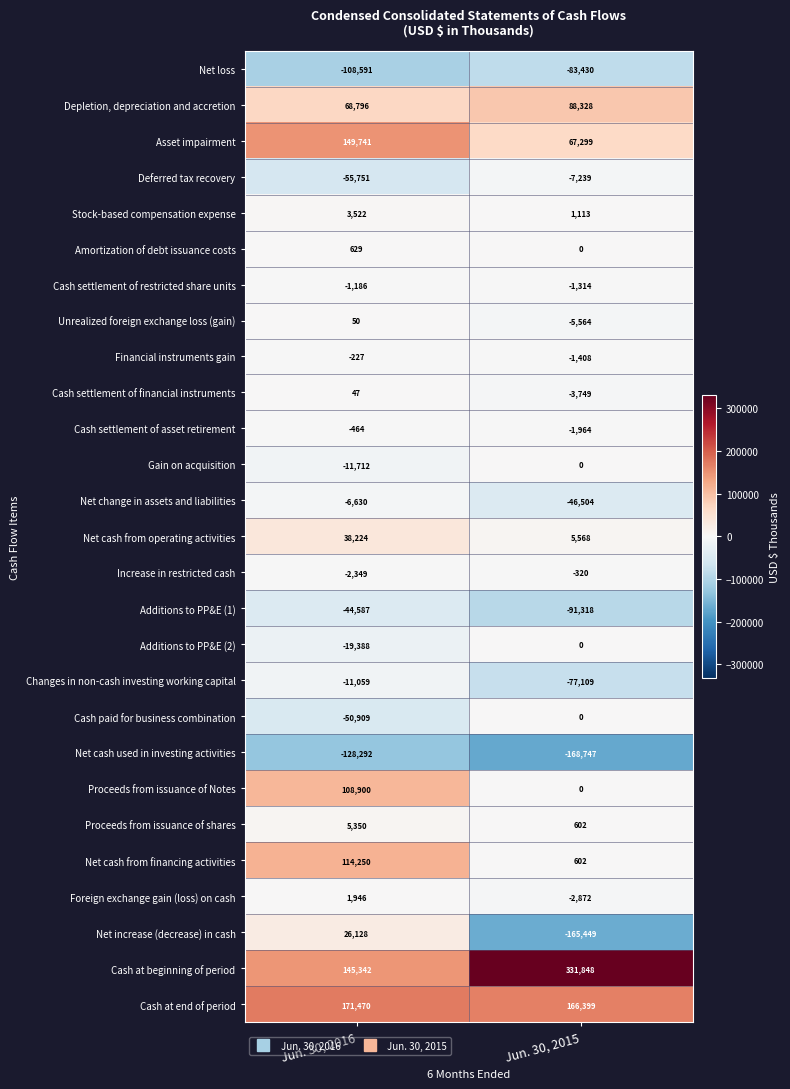

What is the total value across all series at Jun. 30, 2015?

4772